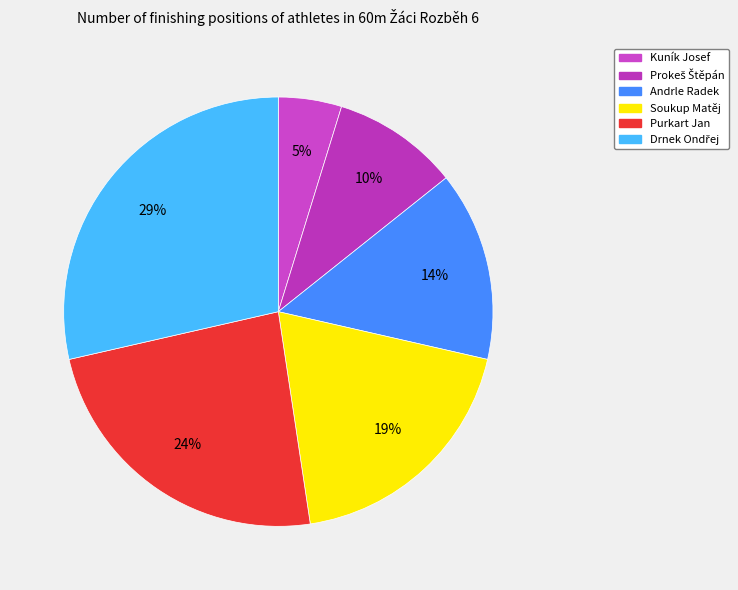

Which category has the smallest portion of the pie?

Kuník Josef